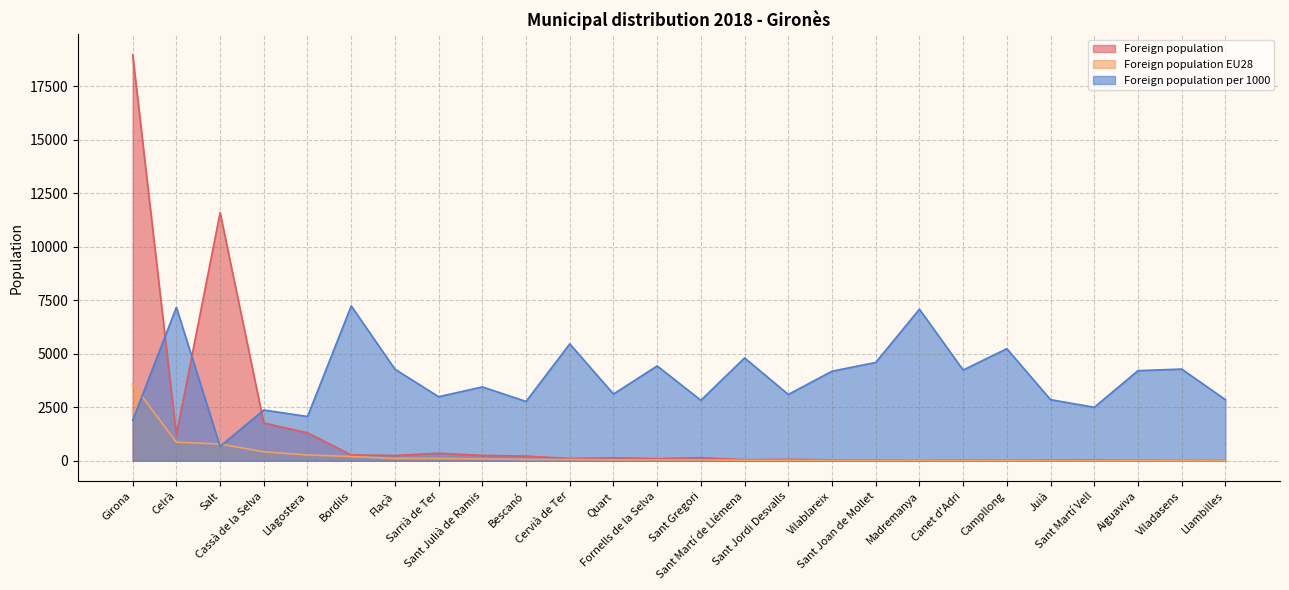

At which category does the chart reach its minimum across all series?

Llambilles